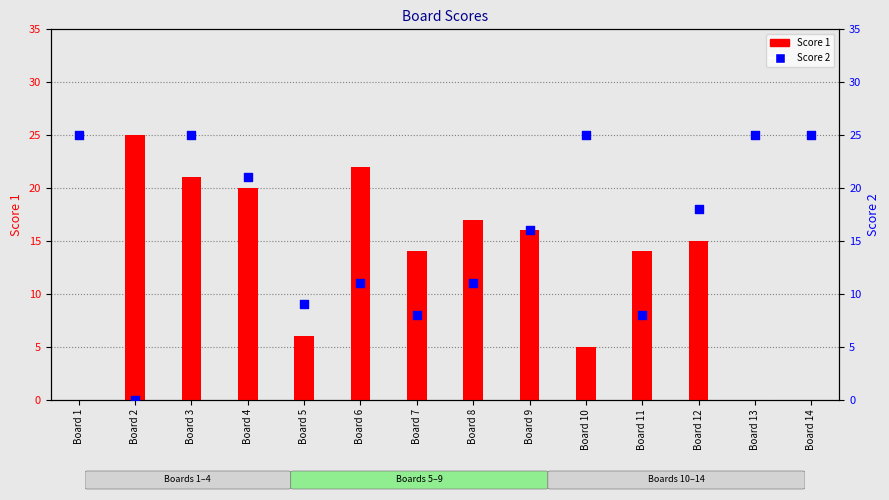

At how many categories does at least one series exceed 23?

6